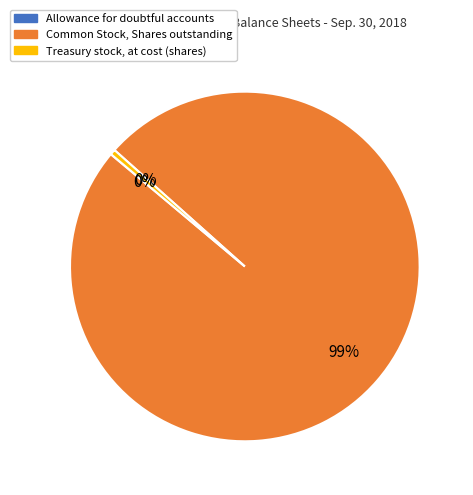

Is there any slice that represents more than half of the pie?

Yes